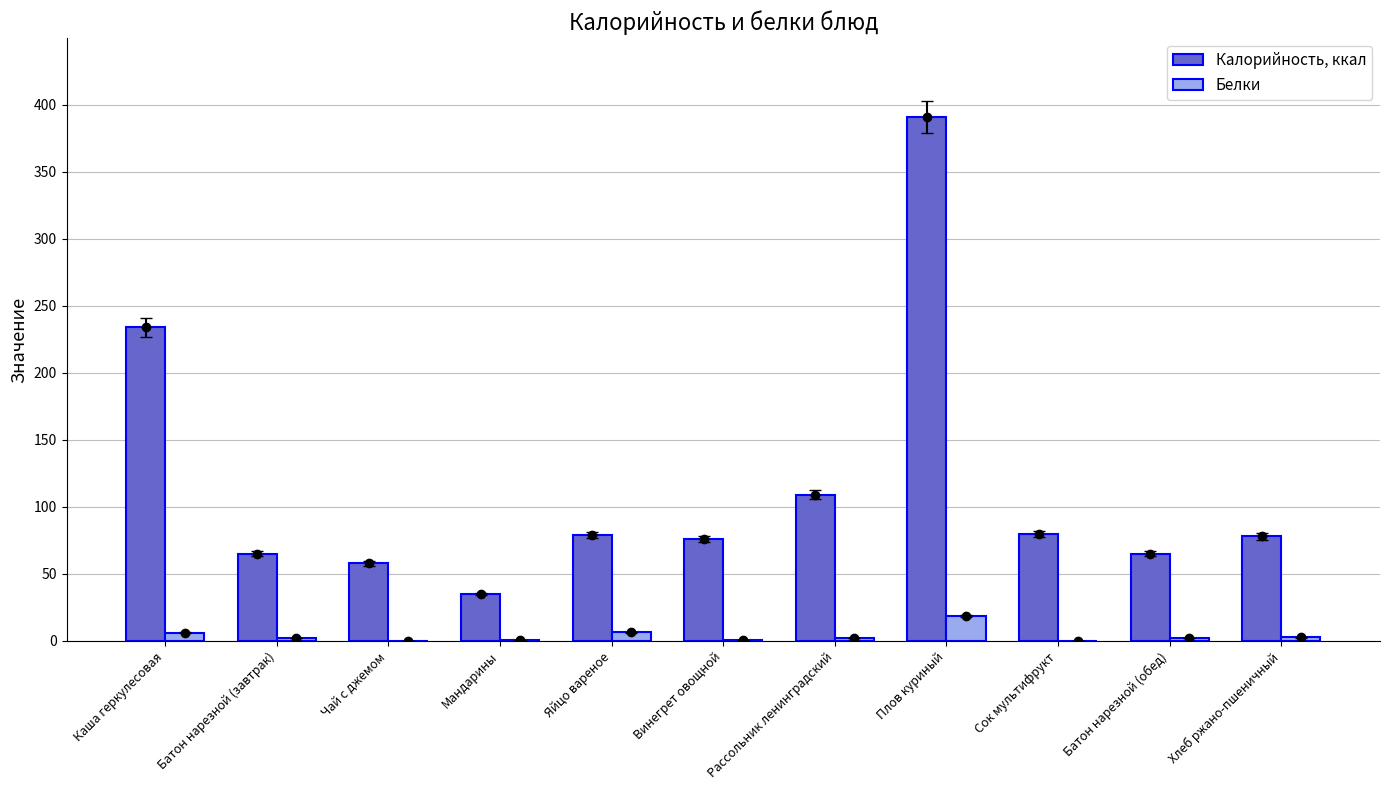

What is the average value of the Калорийность, ккал series?

115.5